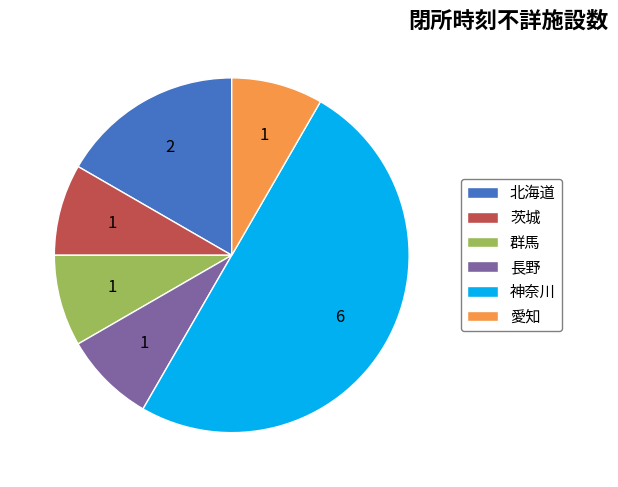

Is it true that 北海道 is 31% of the pie?

False